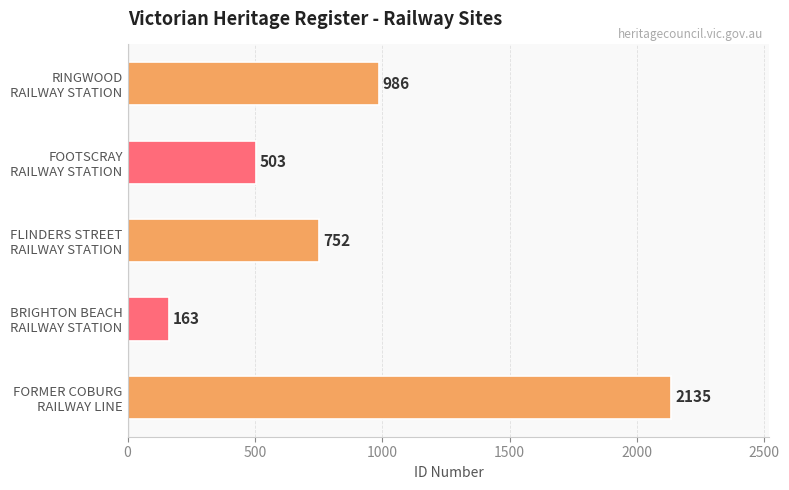

Count the values in the range 503 to 986.

3